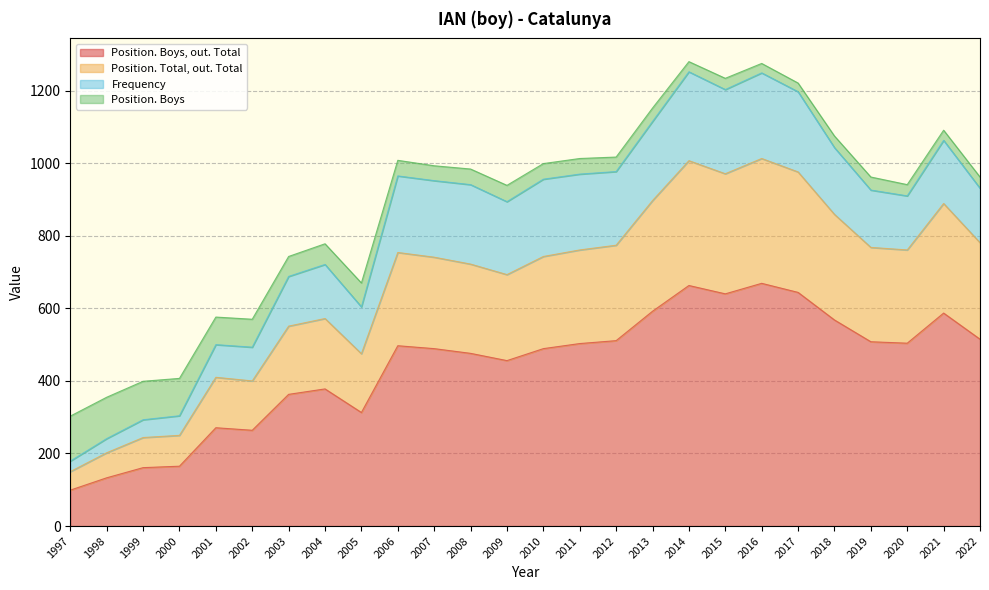

What is the total value across all series at 2012?

1017